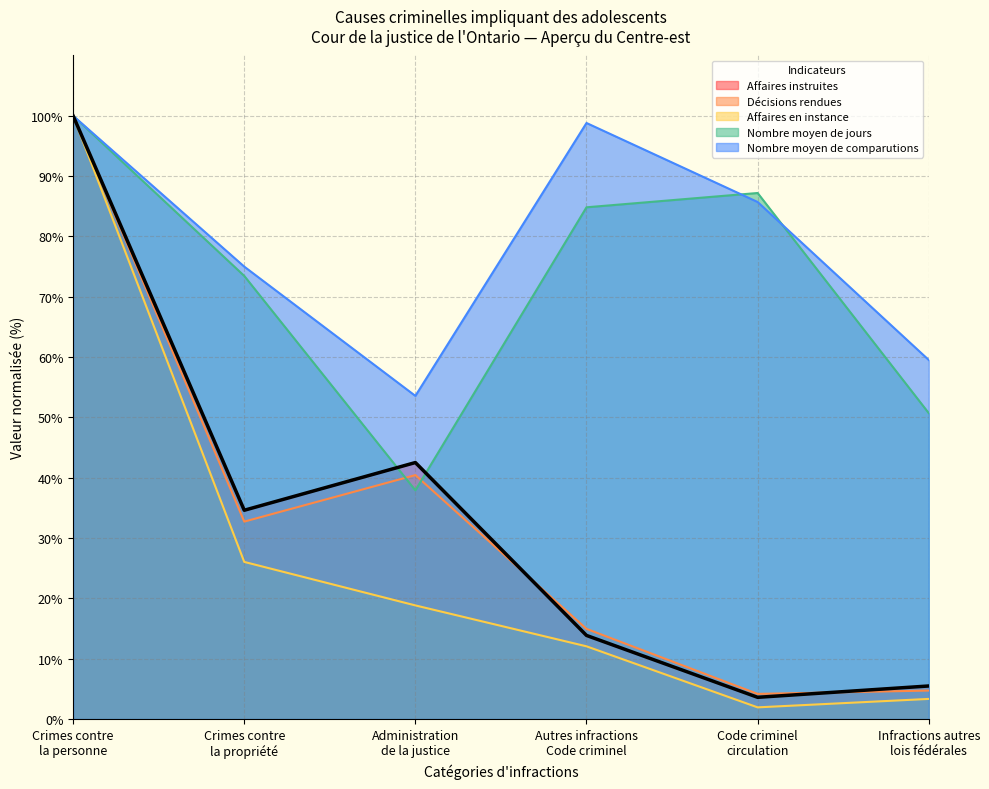

Rank the series by their maximum value, from lowest to highest.

Affaires instruites, Décisions rendues, Nombre moyen de jours, Nombre moyen de comparutions, Affaires en instance